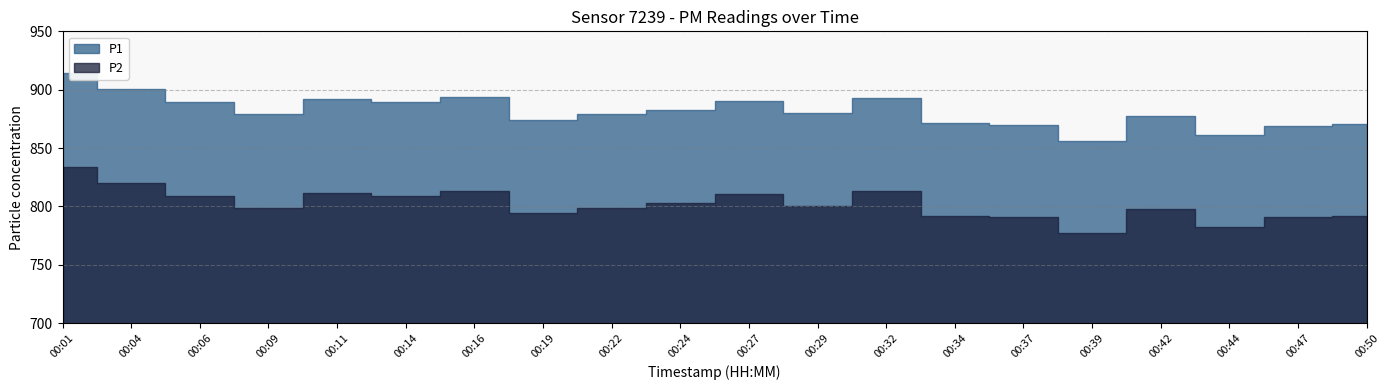

How many interior local peaks does the P2 series have?

5